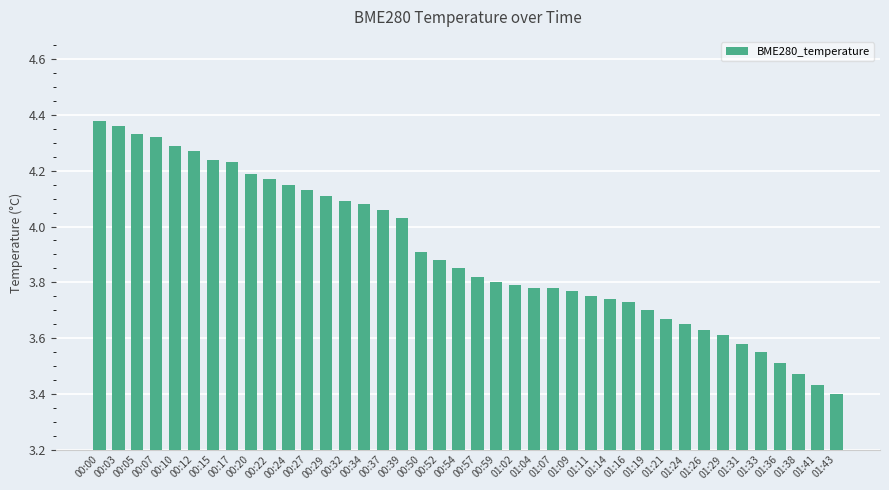

What is the difference between the second highest and minimum values?

1.0